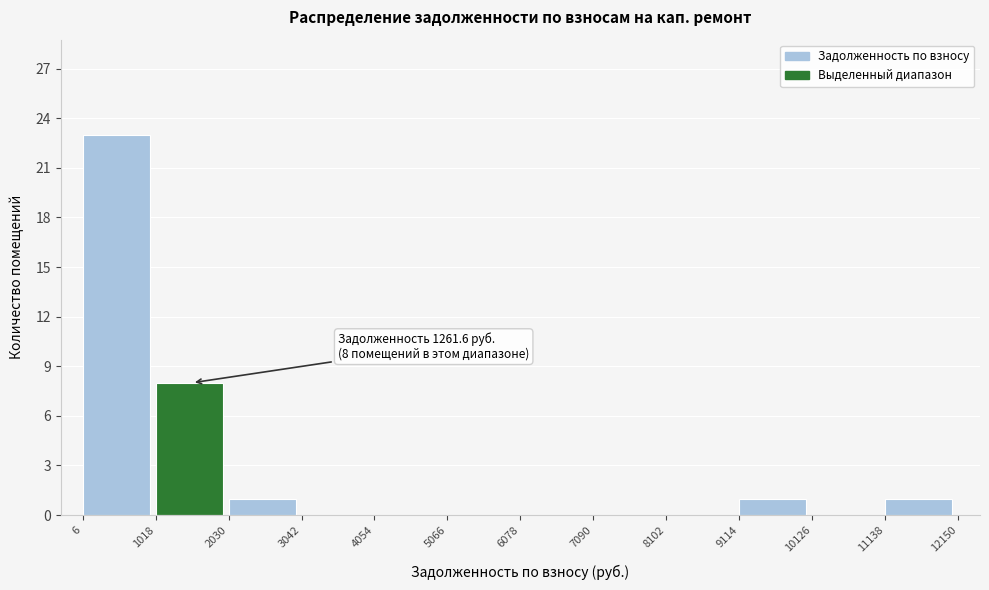

Which range on the x-axis has the tallest bar?

6 to 1018